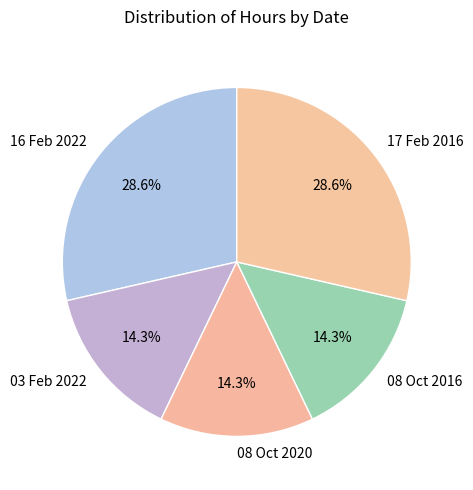

To the nearest percent, what is the combined percentage of 03 Feb 2022 and 17 Feb 2016?

43%